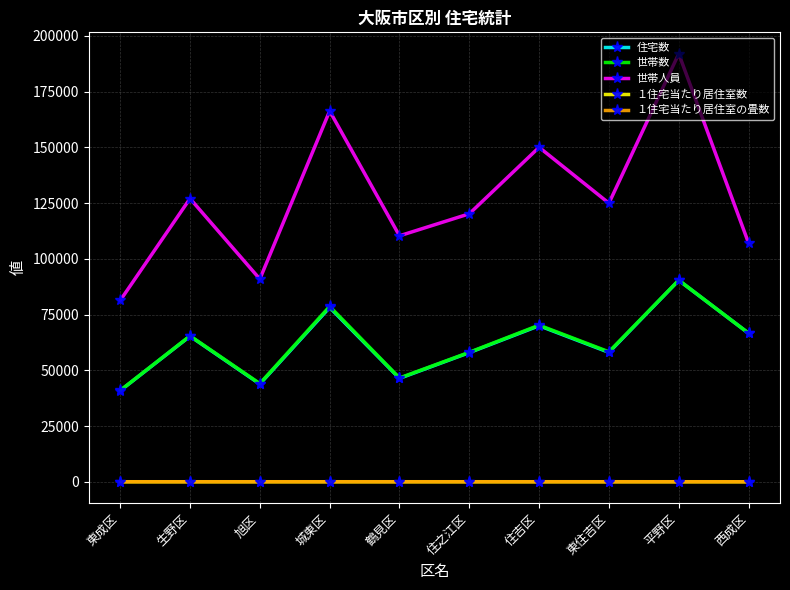

What is the label of the 7th point from the right?

城東区